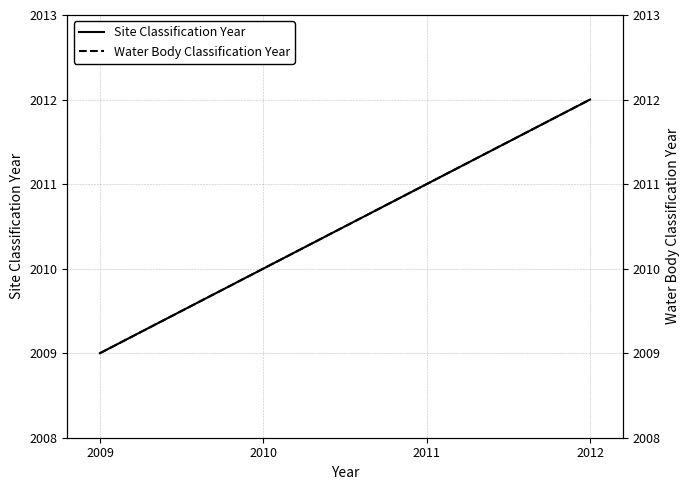

Reading right to left, what are all the values shown in this chart?

Site Classification Year: 2012	2011	2010	2009
Water Body Classification Year: 2012	2011	2010	2009